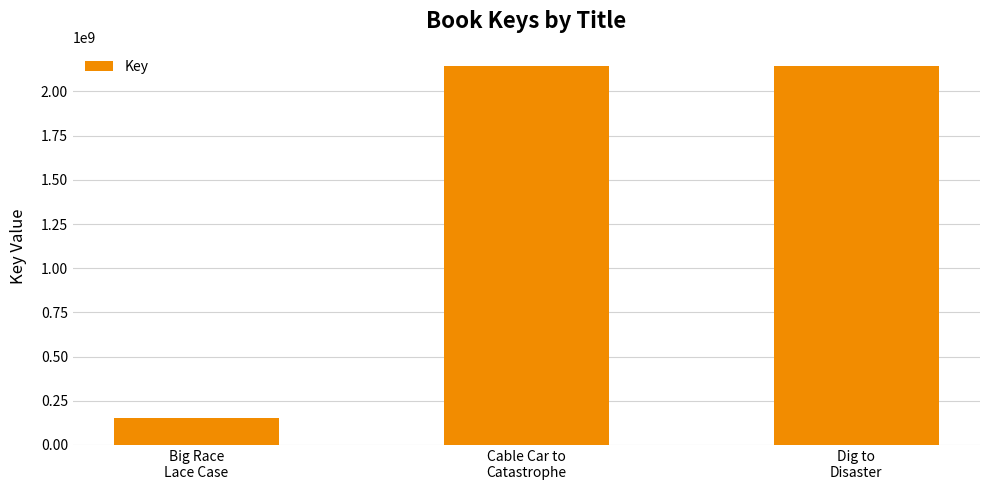

Between Big Race
Lace Case and Cable Car to
Catastrophe, which is larger?

Cable Car to
Catastrophe